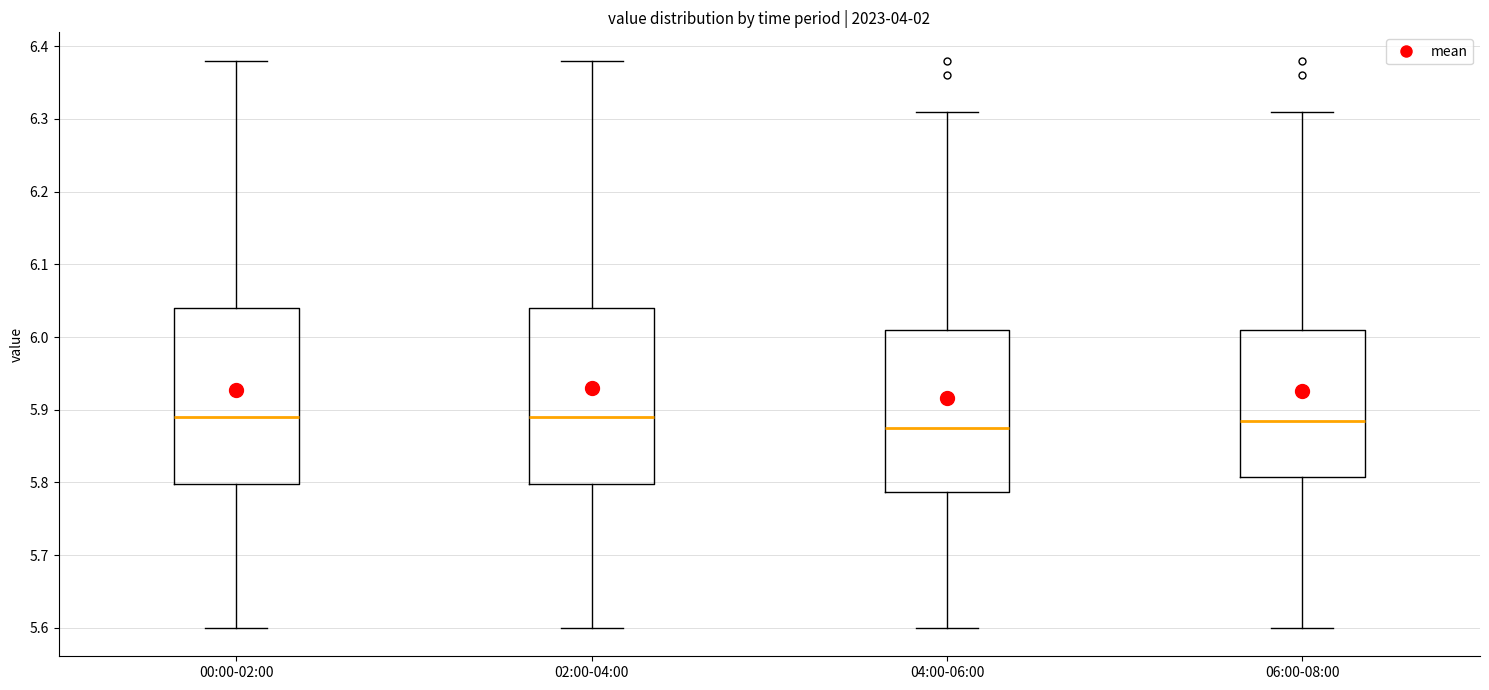

Reading left to right, transcribe this box plot: for each box, give where its median line is, the range the box spans, and where its two whiskers end, as read against the y-axis. The values are not printed on the chart, so give them approximately, as read against the axis.

00:00-02:00: median 5.89, box 5.80 to 6.04, whiskers 5.60 to 6.38
02:00-04:00: median 5.89, box 5.80 to 6.04, whiskers 5.60 to 6.38
04:00-06:00: median 5.88, box 5.79 to 6.01, whiskers 5.60 to 6.31
06:00-08:00: median 5.89, box 5.81 to 6.01, whiskers 5.60 to 6.31